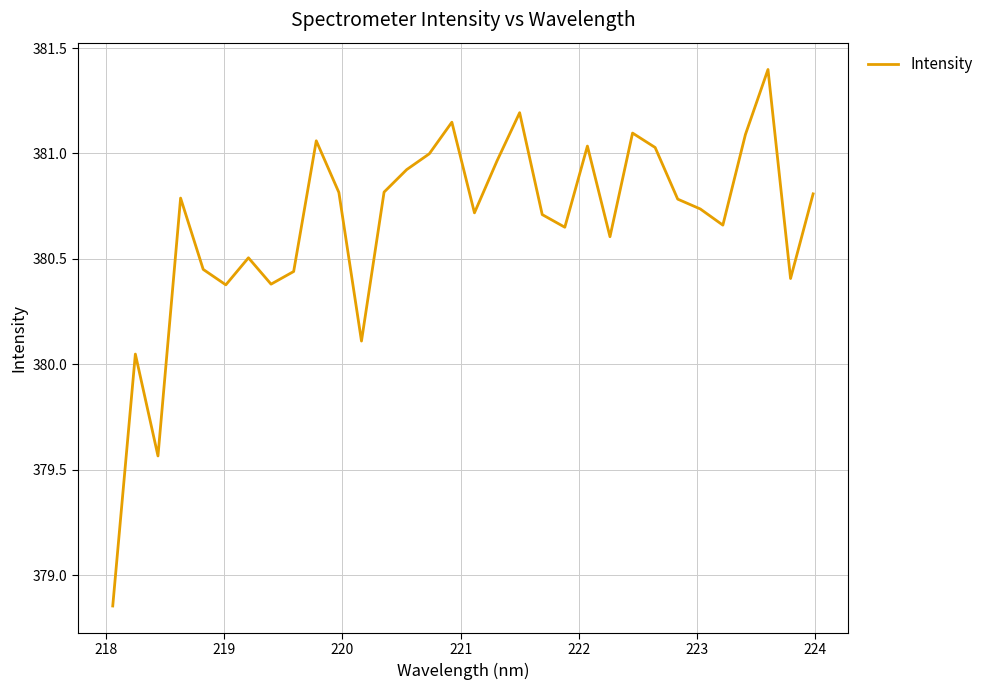

What is the difference between the maximum and minimum values?

2.5